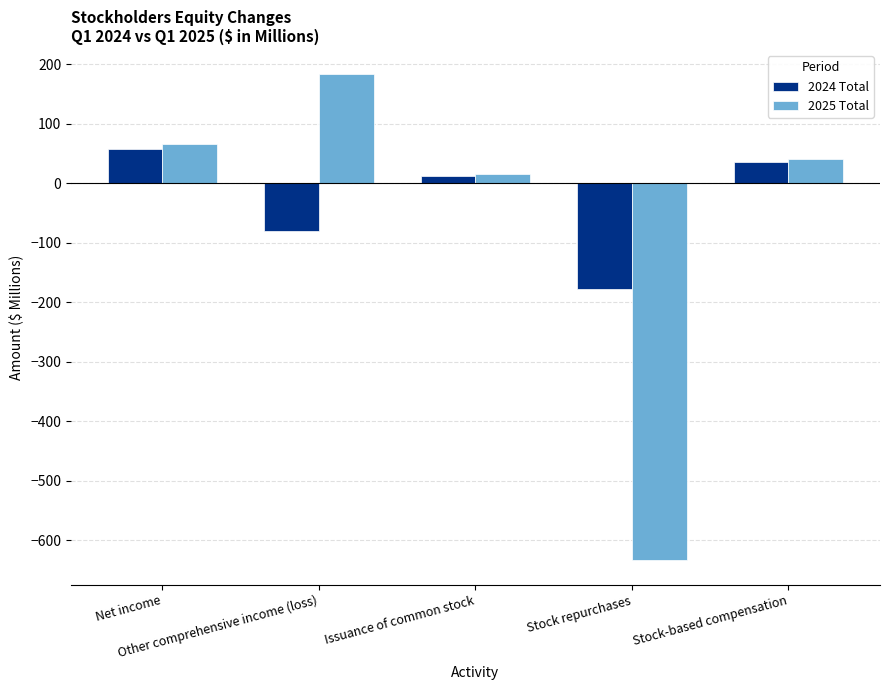

What is the label of the 3rd bar from the left?

Issuance of common stock